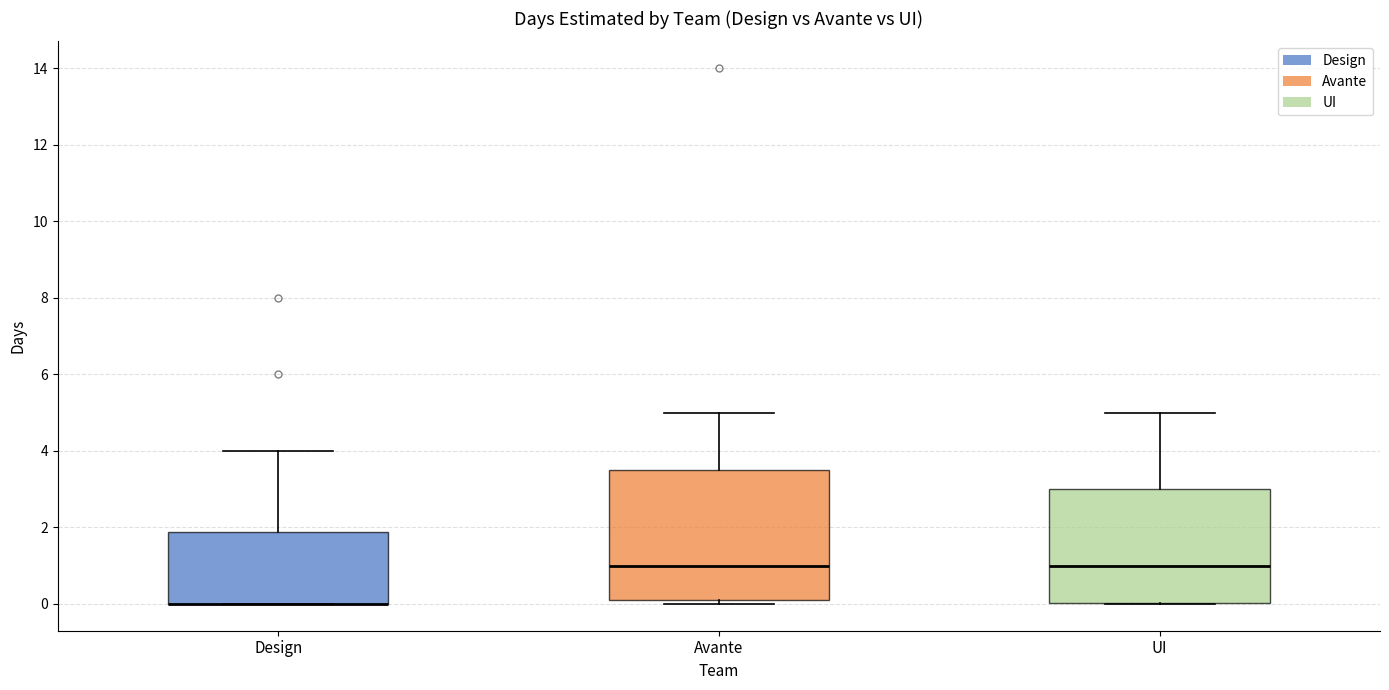

Reading left to right, transcribe this box plot: for each box, give where its median line is, the range the box spans, and where its two whiskers end, as read against the y-axis. The values are not printed on the chart, so give them approximately, as read against the axis.

Design: median 0.0 (drawn on the box's lower edge), box 0.0 to 1.8, whiskers 0.0 to 4.0
Avante: median 1.0, box 0.2 to 3.6, whiskers 0.0 to 5.0
UI: median 1.0, box 0.0 to 3.0, whiskers 0.0 to 5.0